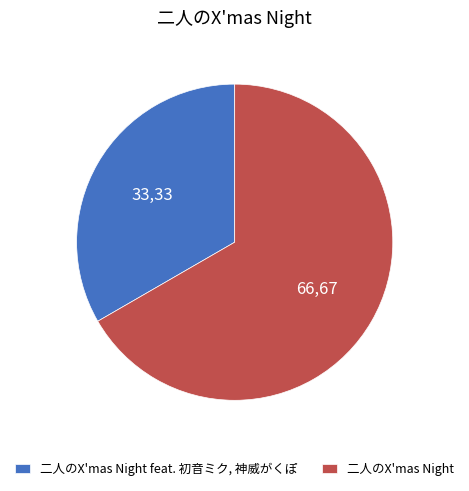

The 二人のX'mas Night feat. 初音ミク, 神威がくぽ slice represents 43% of the pie. True or false?

False